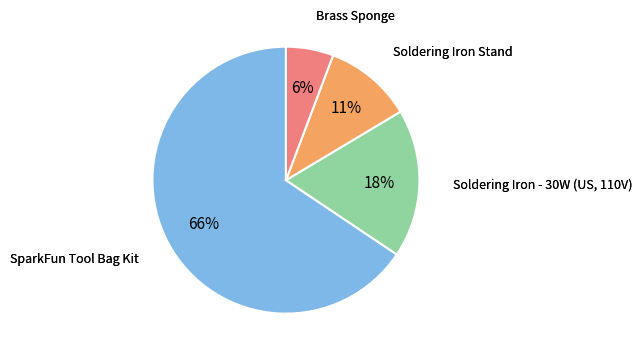

Count the number of slices in the pie.

4